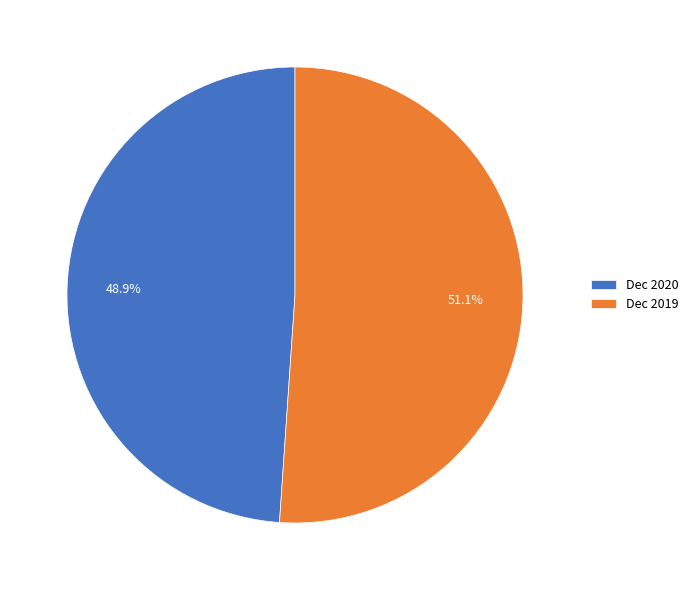

Is it true that Dec 2019 is 40% of the pie?

False